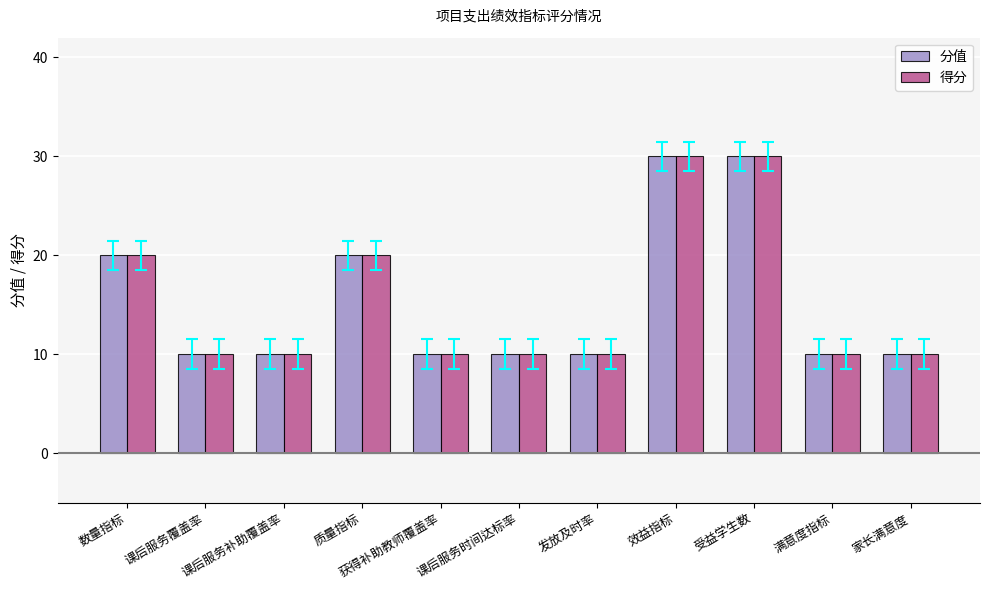

What is the maximum value shown in the chart?

30